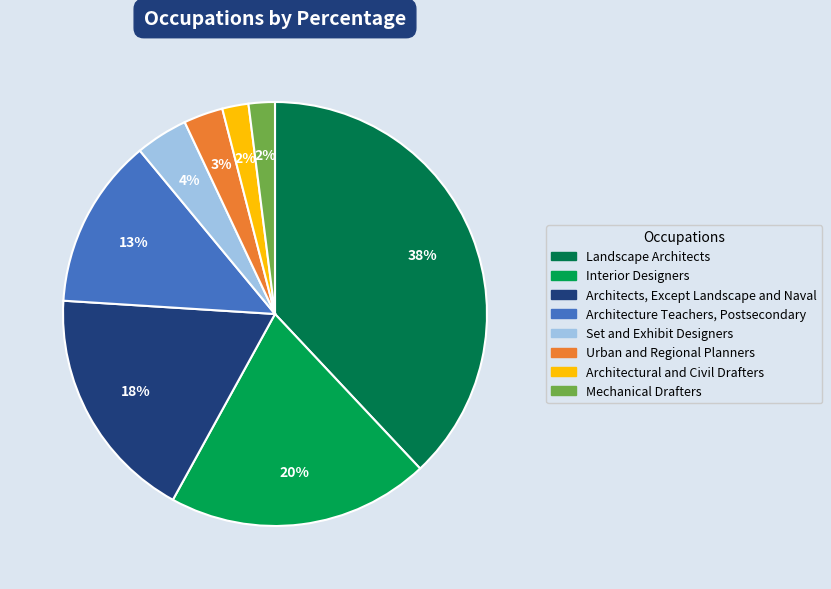

Between Set and Exhibit Designers and Architectural and Civil Drafters, which is larger?

Set and Exhibit Designers